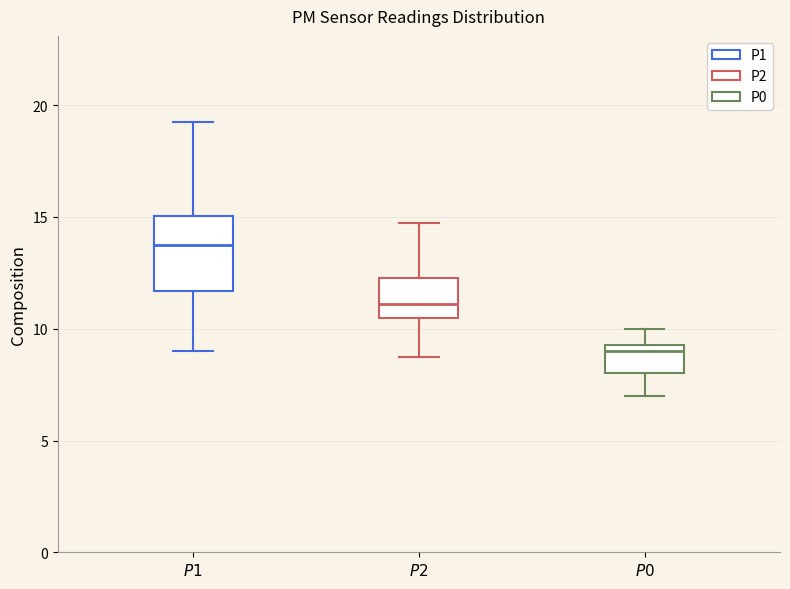

Which box has the highest median line?

$\it{P1}$